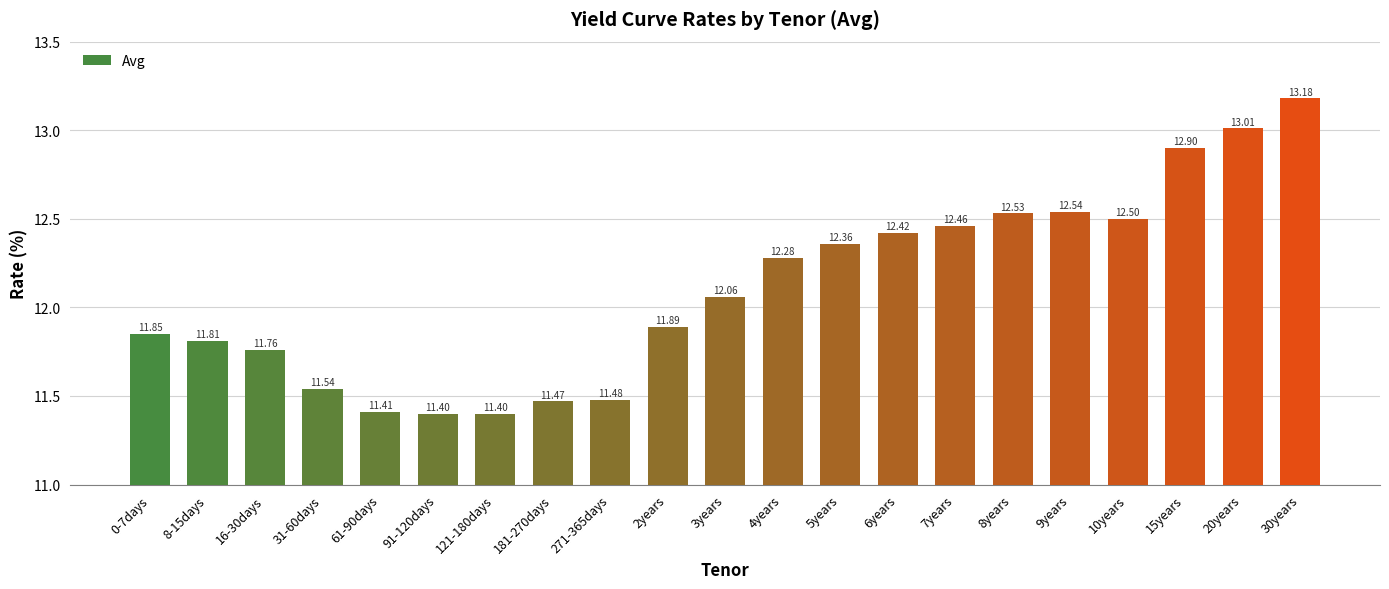

What is the change in value from 31-60days to 4years?

+0.7